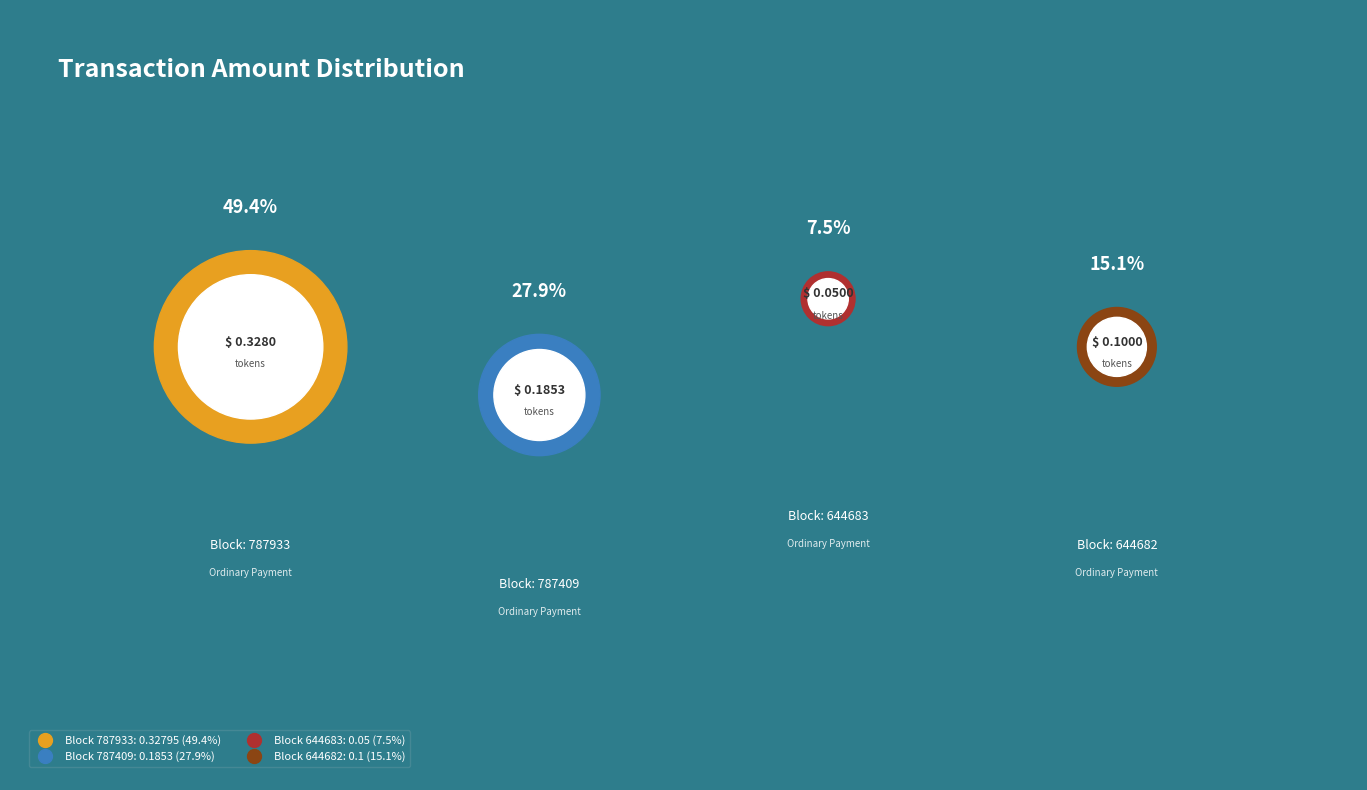

True or false: 644682 accounts for 15% of the total.

True